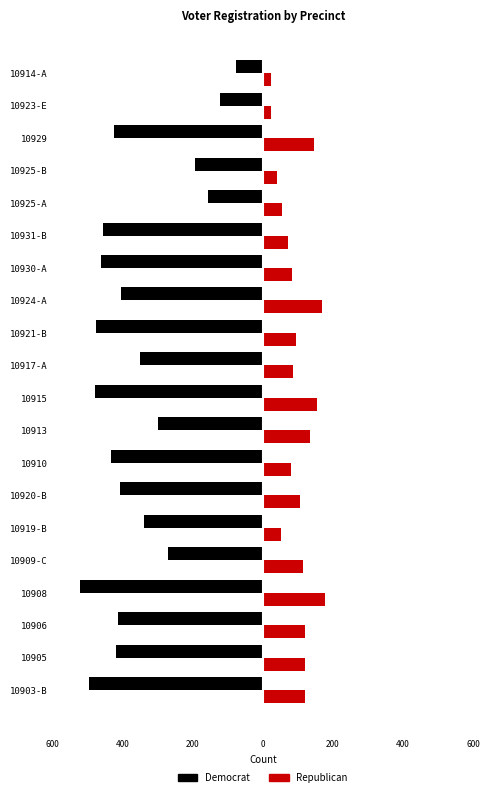

What are all the series names shown in the legend?

Democrat, Republican